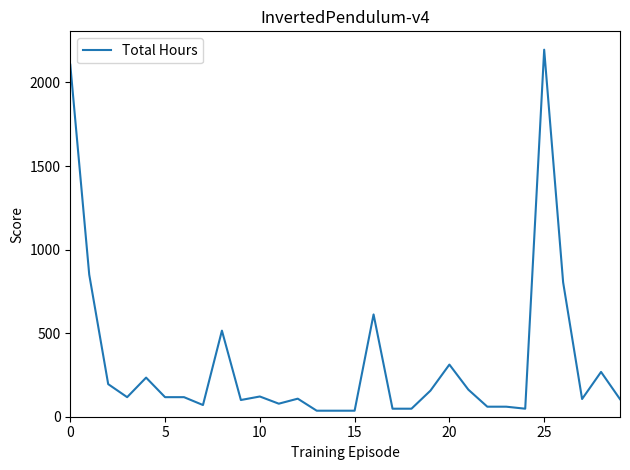

What is the greatest value displayed?

2196